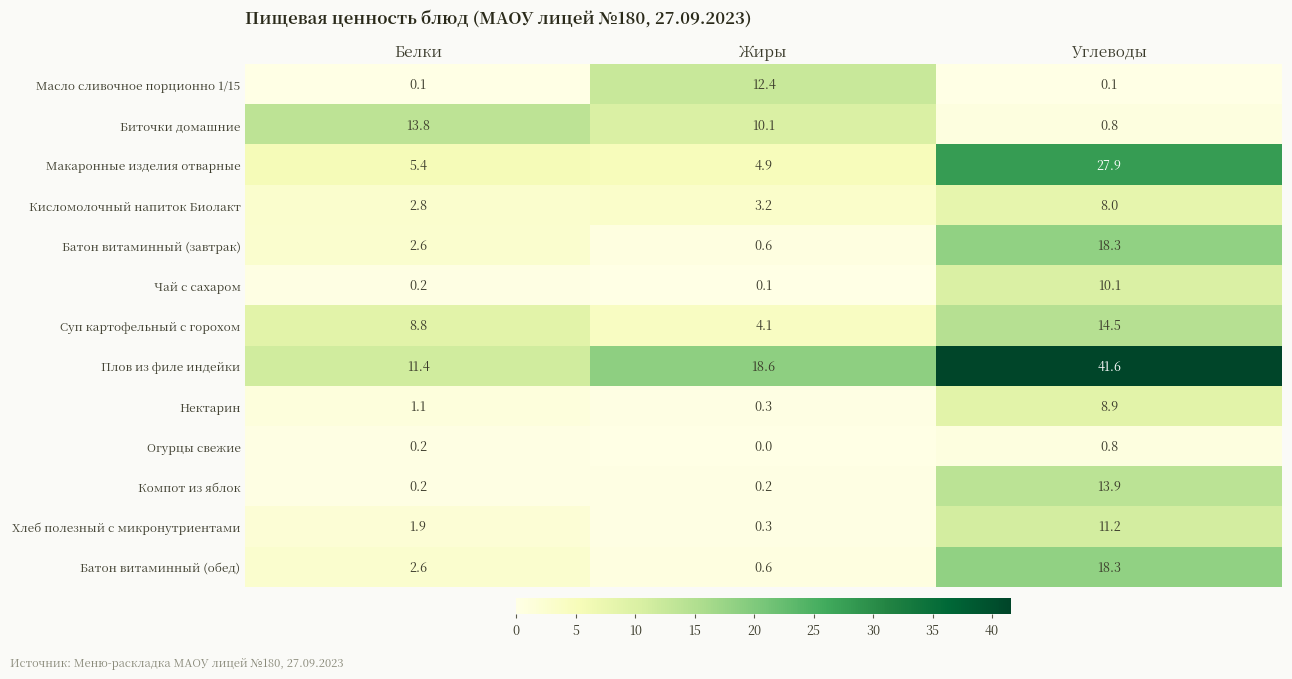

Which series has the largest total across all categories?

Плов из филе индейки